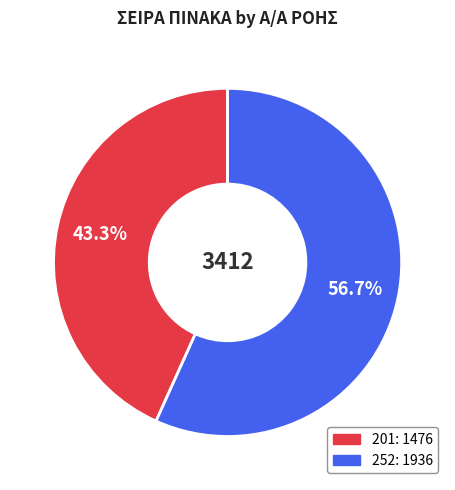

Does 252 account for over 50% of the chart?

Yes